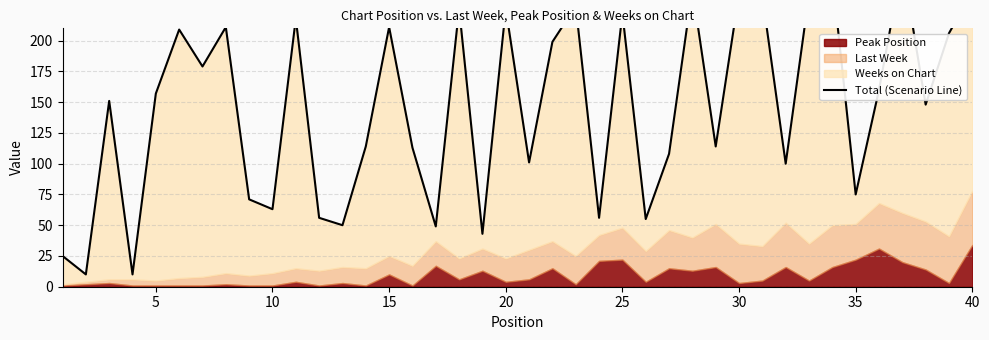

Is it true that the value at 32 is 59?

False